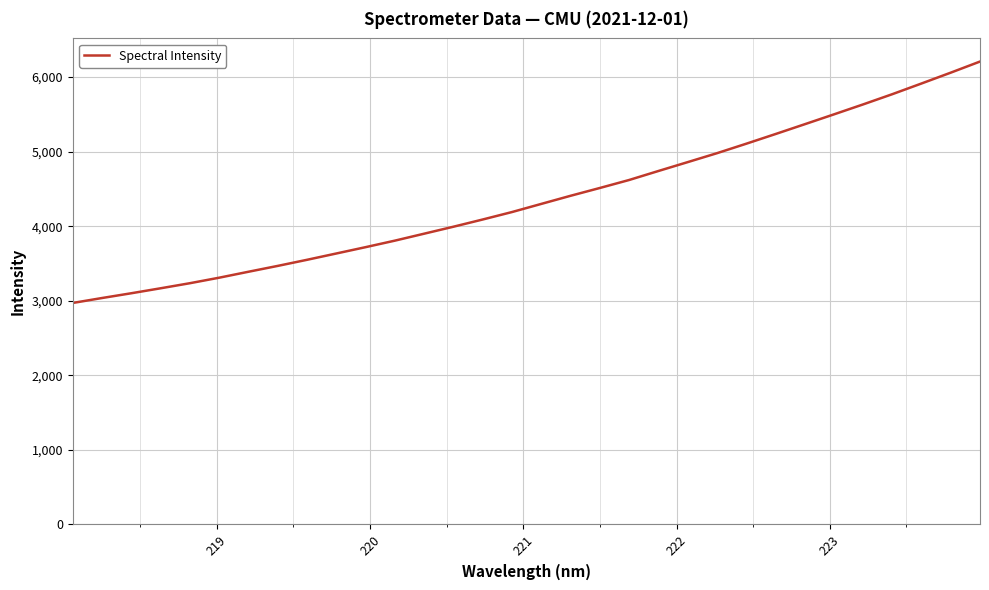

What is the difference between the maximum and minimum values?

3237.1